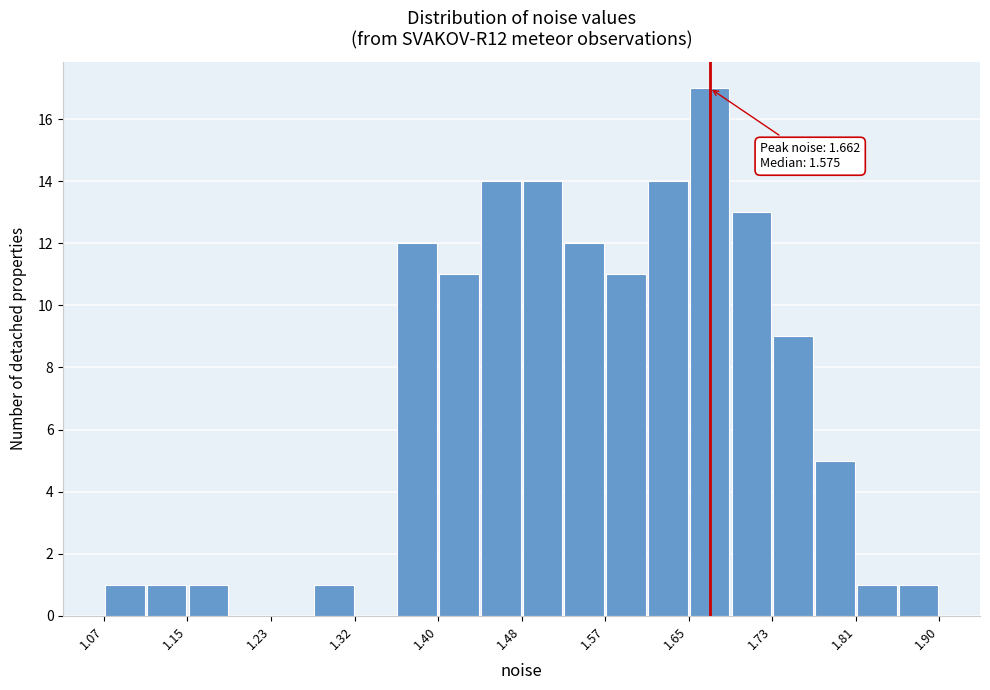

Which range on the x-axis has the tallest bar?

1.65 to 1.69